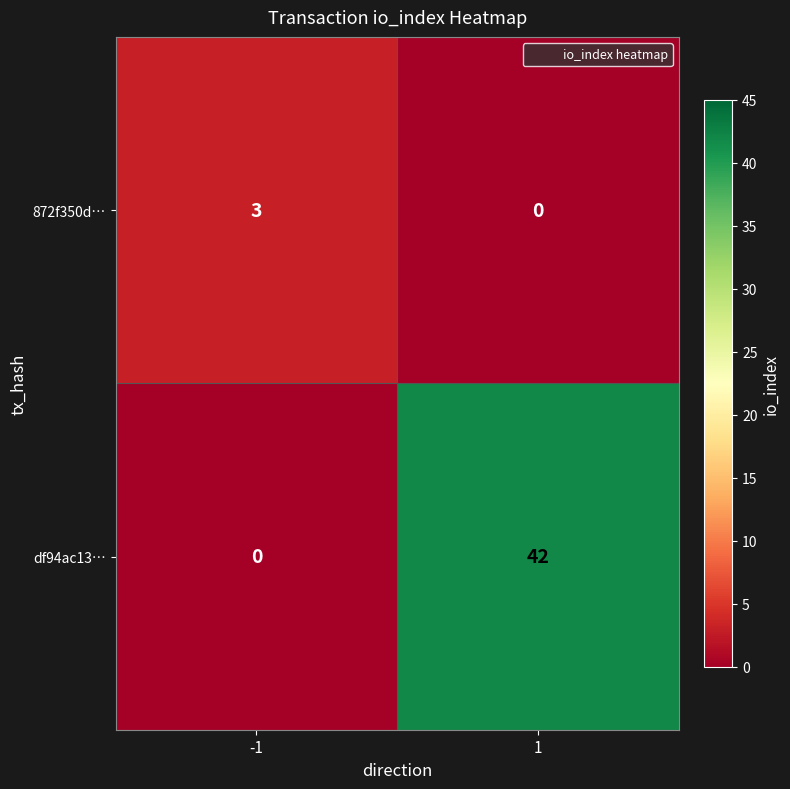

Which series has the widest spread of values?

df94ac13…